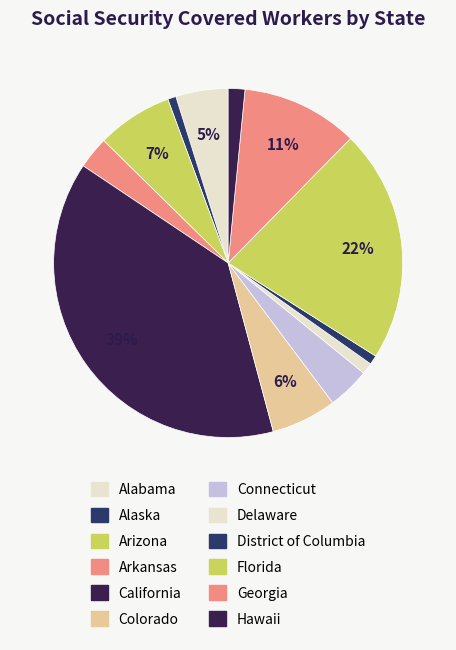

To the nearest percent, what portion does Connecticut represent?

4%